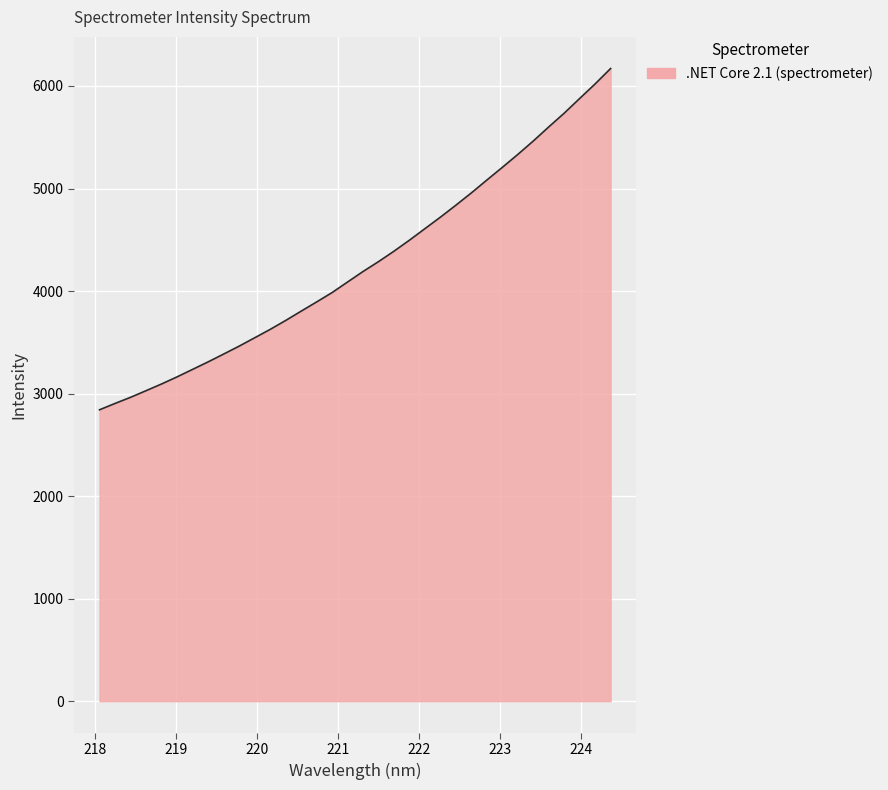

What is the maximum value shown in the chart?

6170.3